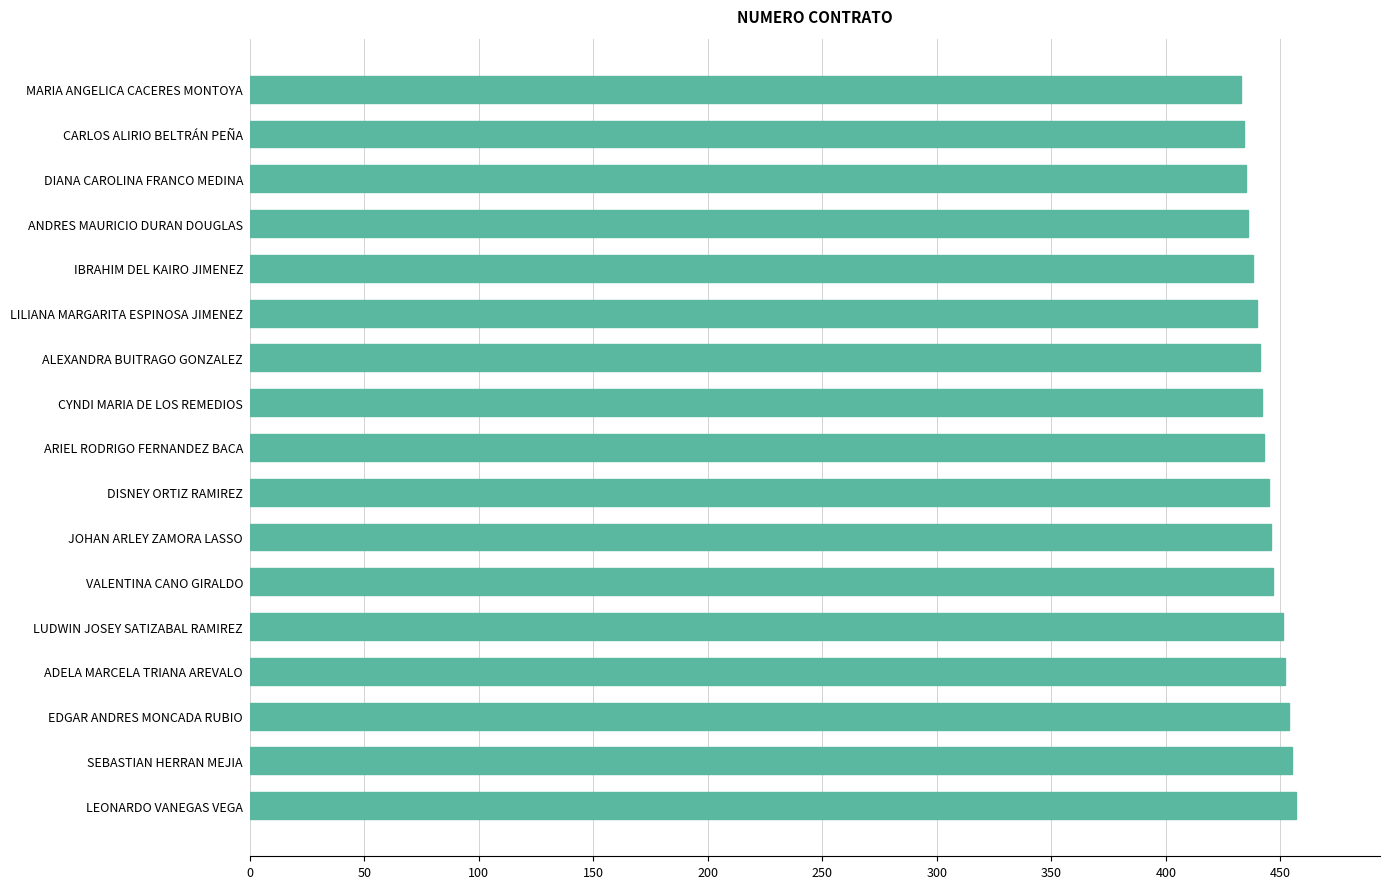

The chart shows a value of 438 at IBRAHIM DEL KAIRO JIMENEZ. True or false?

True